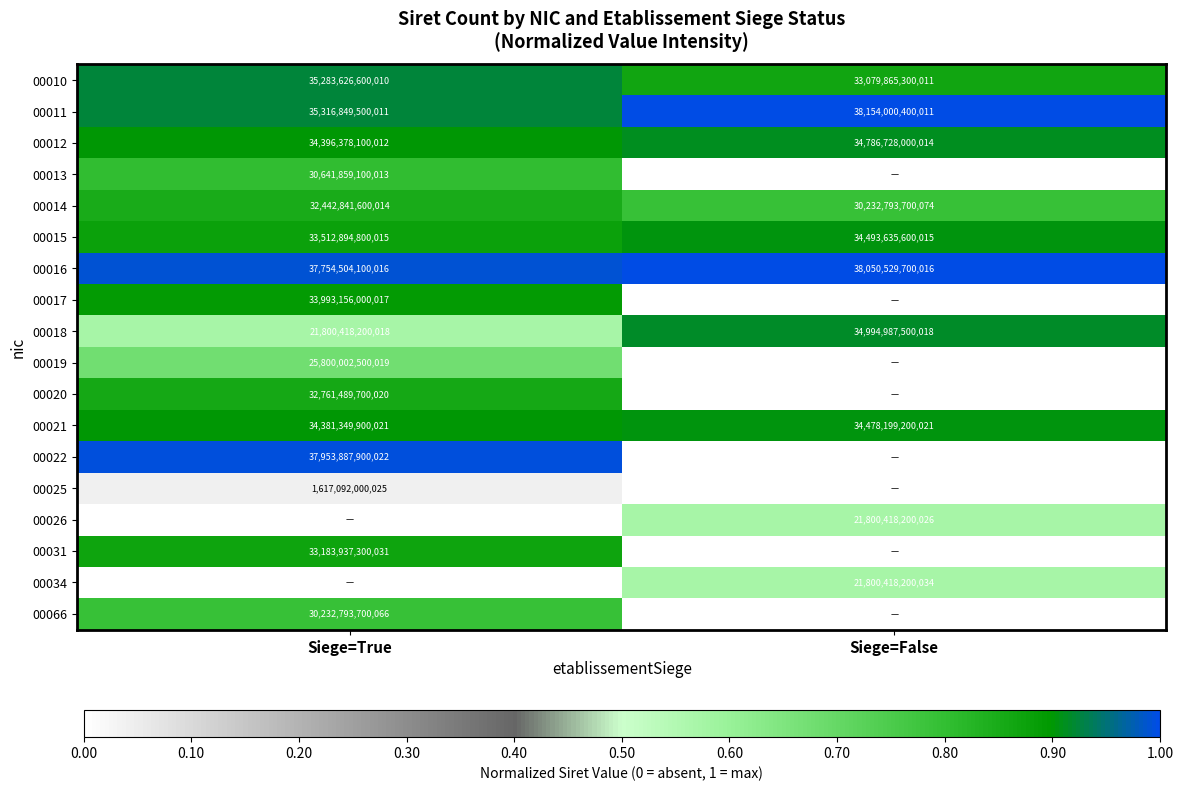

Is it true that 00015 equals 0.2 at Siege=True?

False